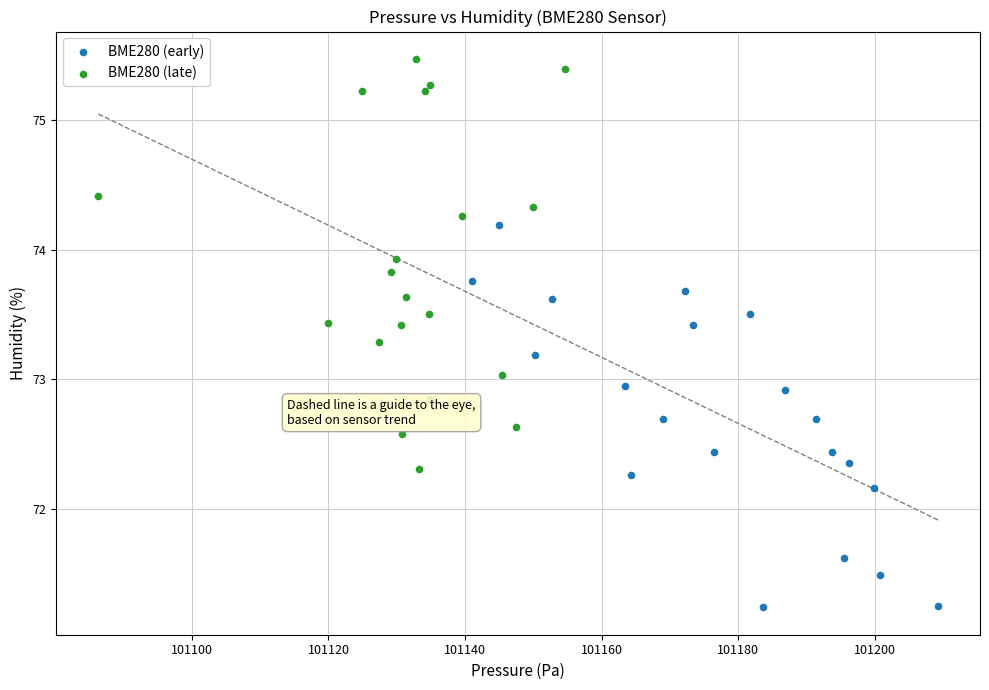

Which series contains the lowest Y value?

BME280 (early)